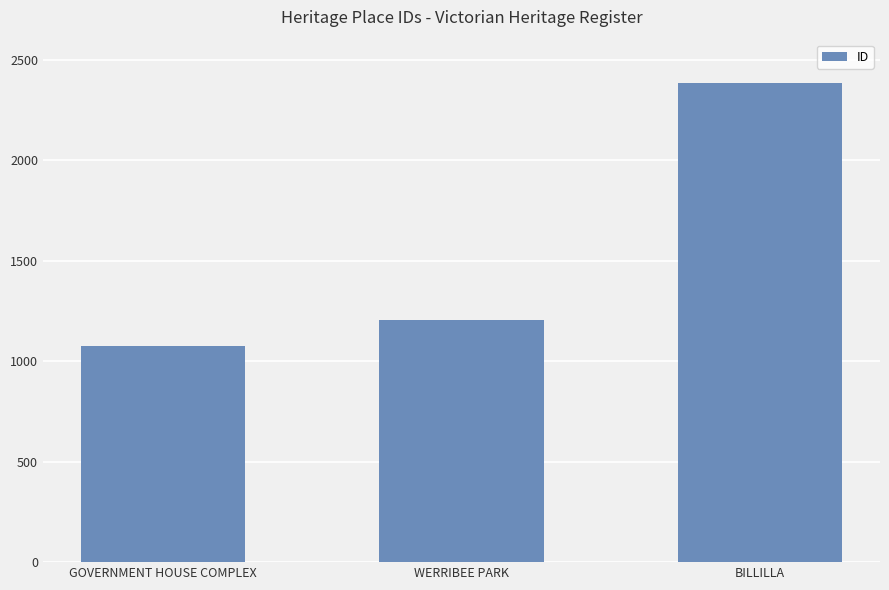

What position from the left is BILLILLA?

3